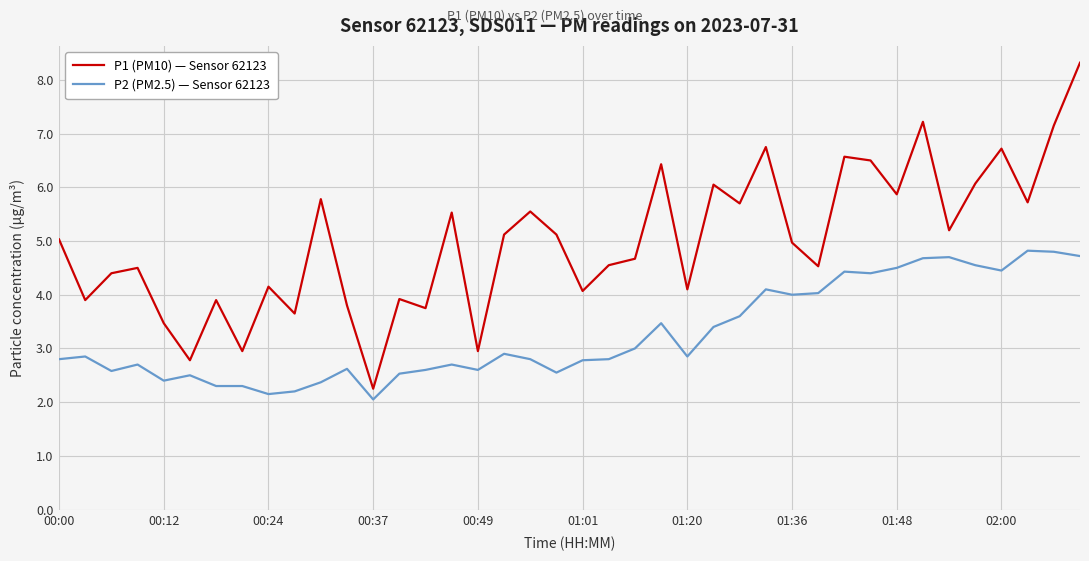

Rank the series by their maximum value, from lowest to highest.

P2 (PM2.5) — Sensor 62123, P1 (PM10) — Sensor 62123